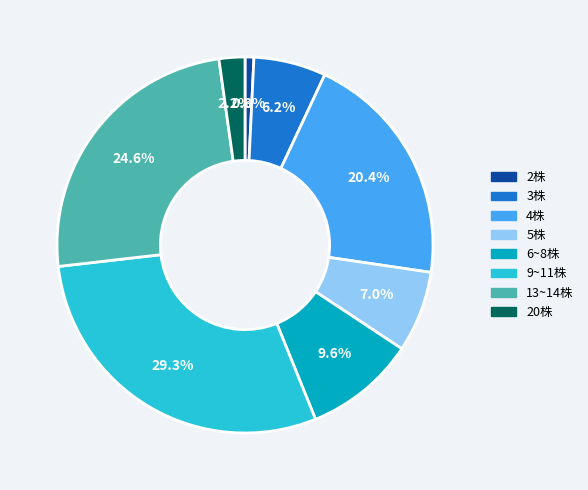

To the nearest percent, what is the average slice percentage?

12%